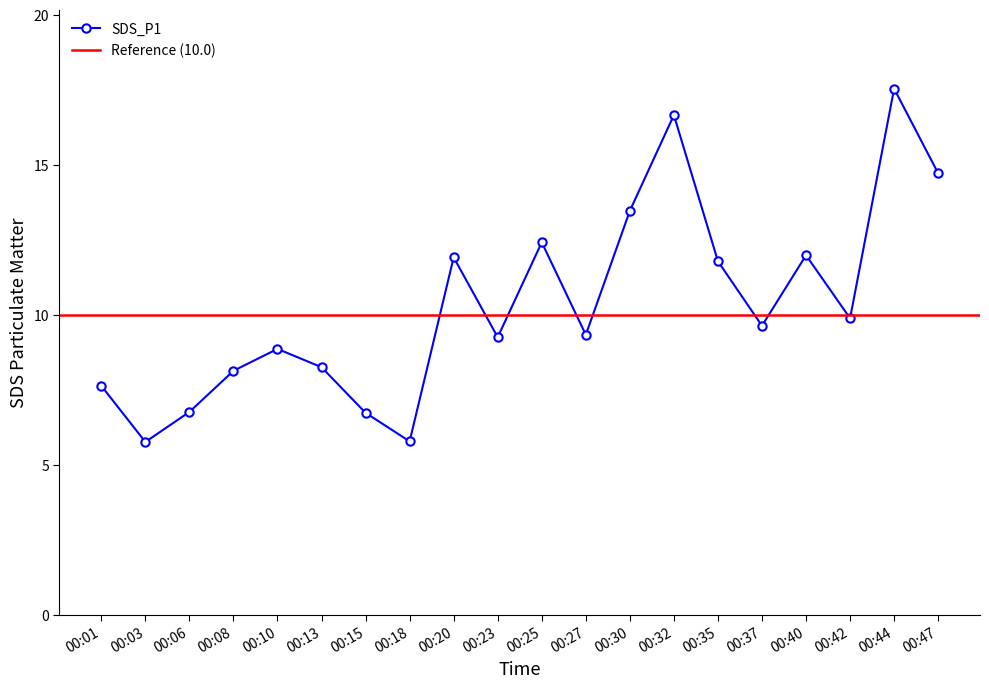

Rank the categories by value from highest to lowest.

00:44, 00:32, 00:47, 00:30, 00:25, 00:40, 00:20, 00:35, 00:42, 00:37, 00:27, 00:23, 00:10, 00:13, 00:08, 00:01, 00:06, 00:15, 00:18, 00:03